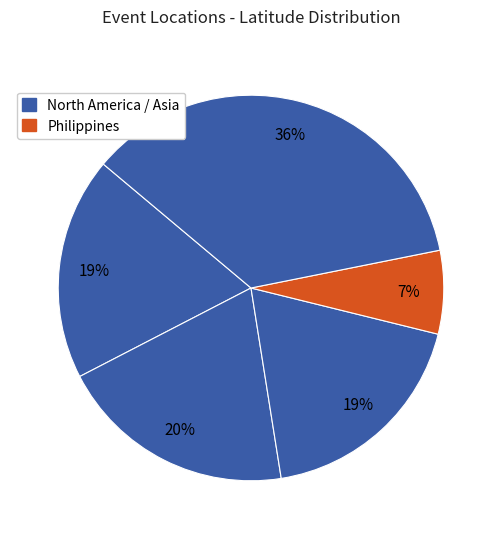

Is there a majority slice in this chart?

No